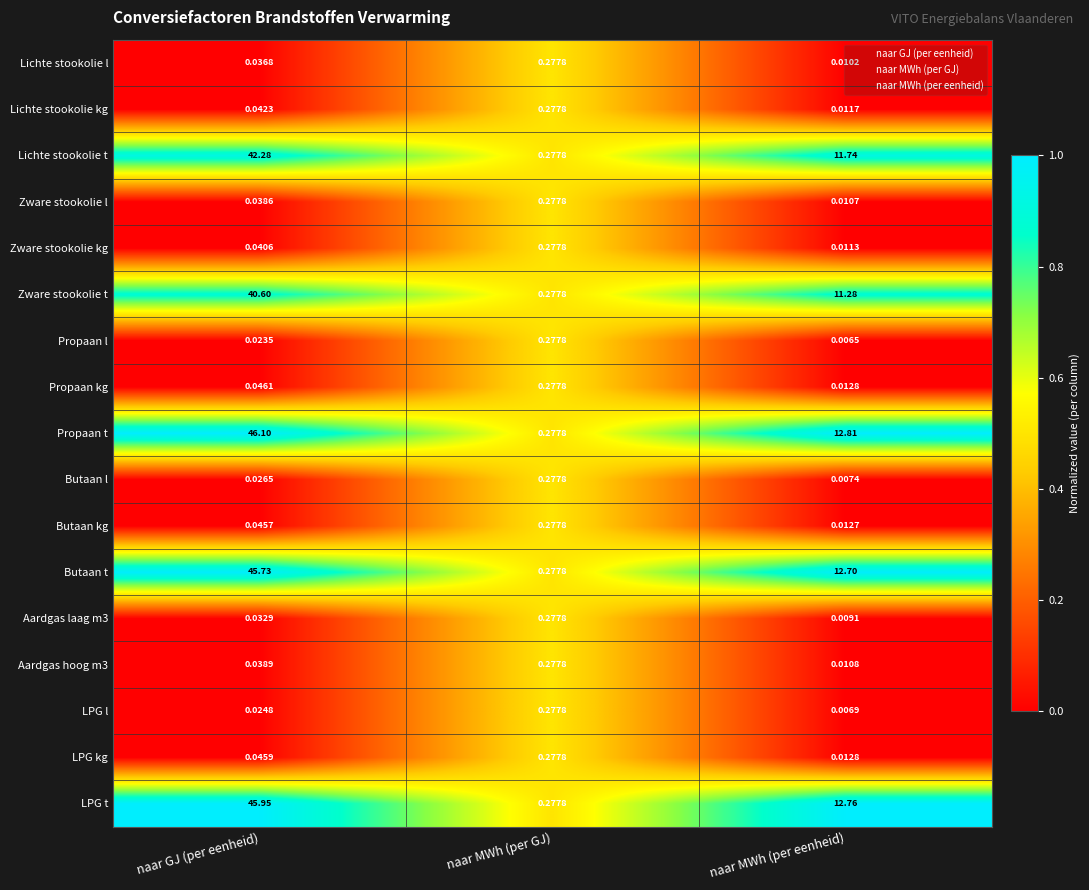

Is the value of Zware stookolie t at naar MWh (per GJ) greater than the value of Aardgas laag m3 at naar GJ (per eenheid)?

Yes